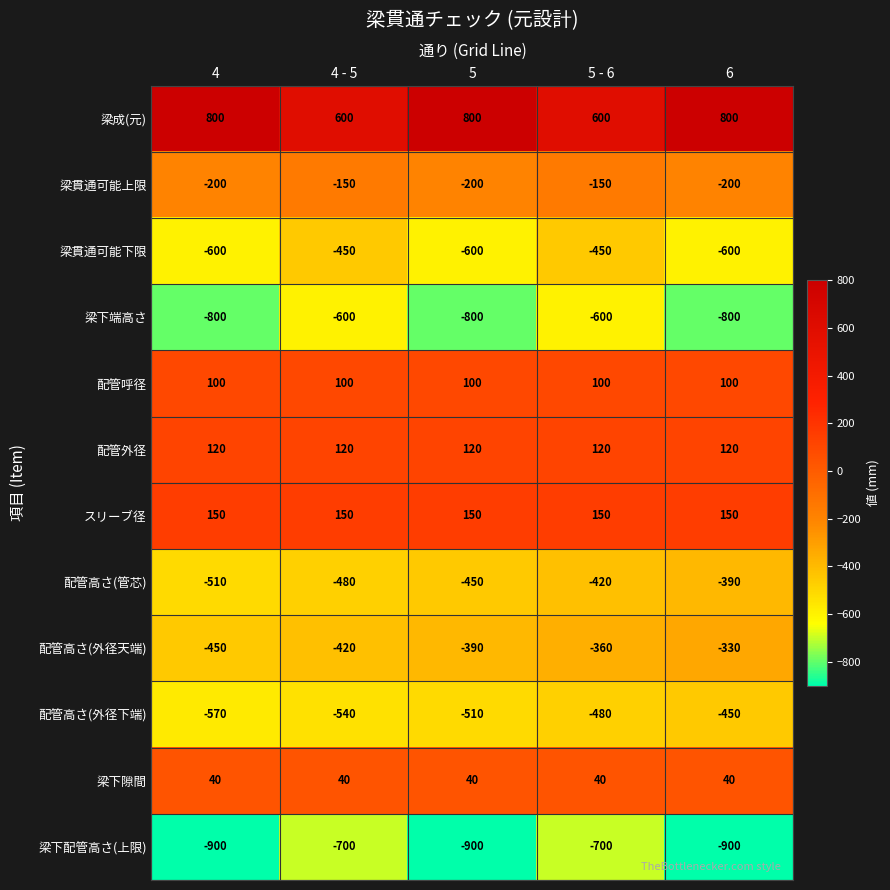

What is the highest value of the 梁下端高さ series?

-600